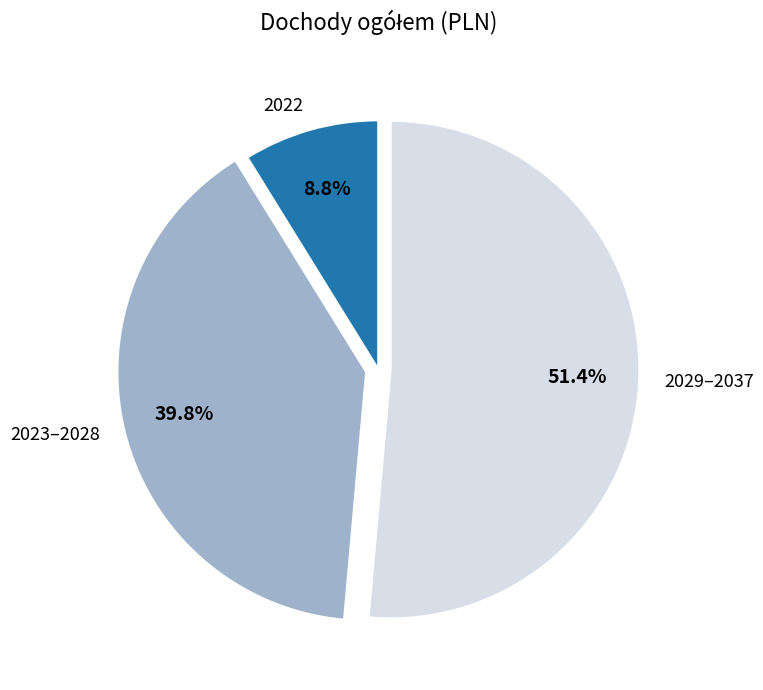

How many segments does this pie chart have?

3